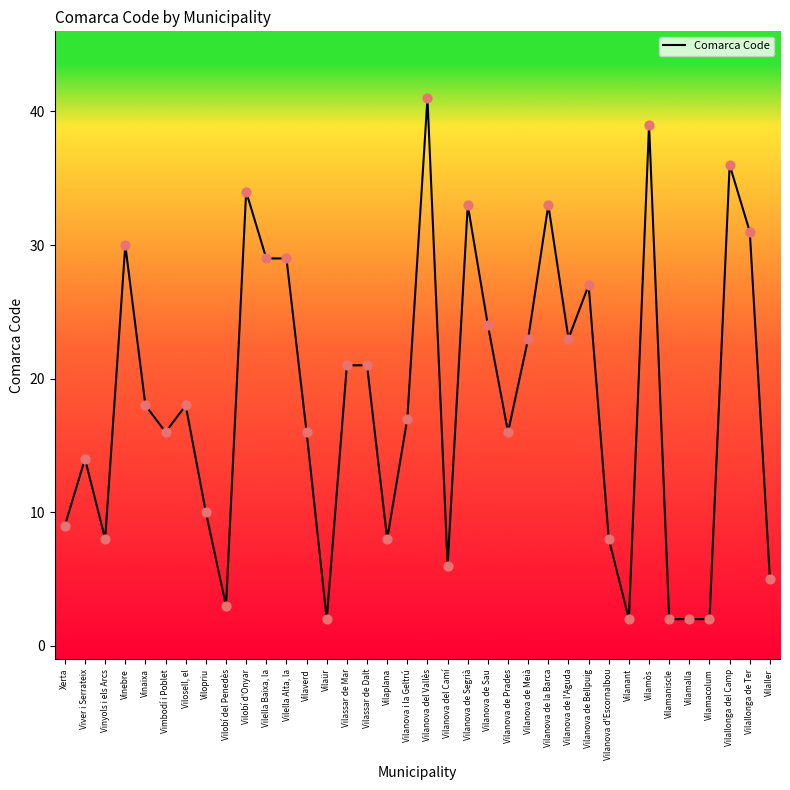

Which has a higher value, Vilanova de l'Aguda or Vinyols i els Arcs?

Vilanova de l'Aguda